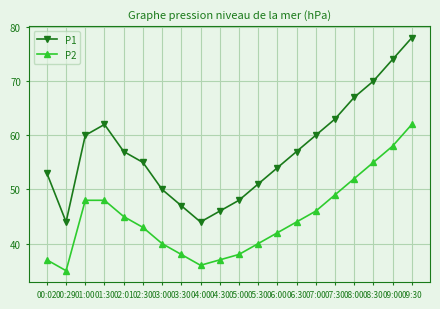

How many data points in P1 are less than 57?

10